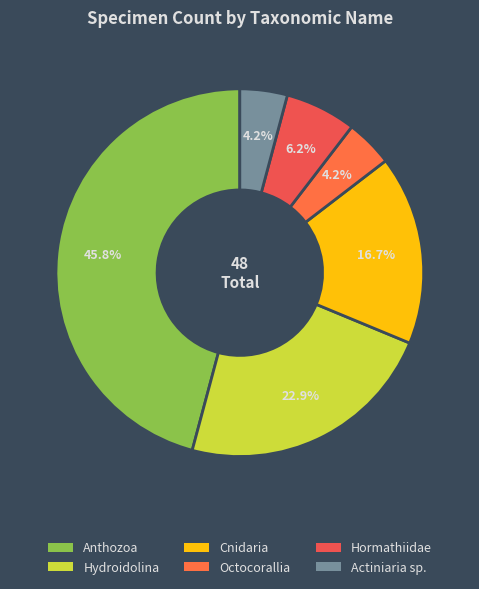

What percentage is the Hormathiidae slice, to the nearest percent?

6%